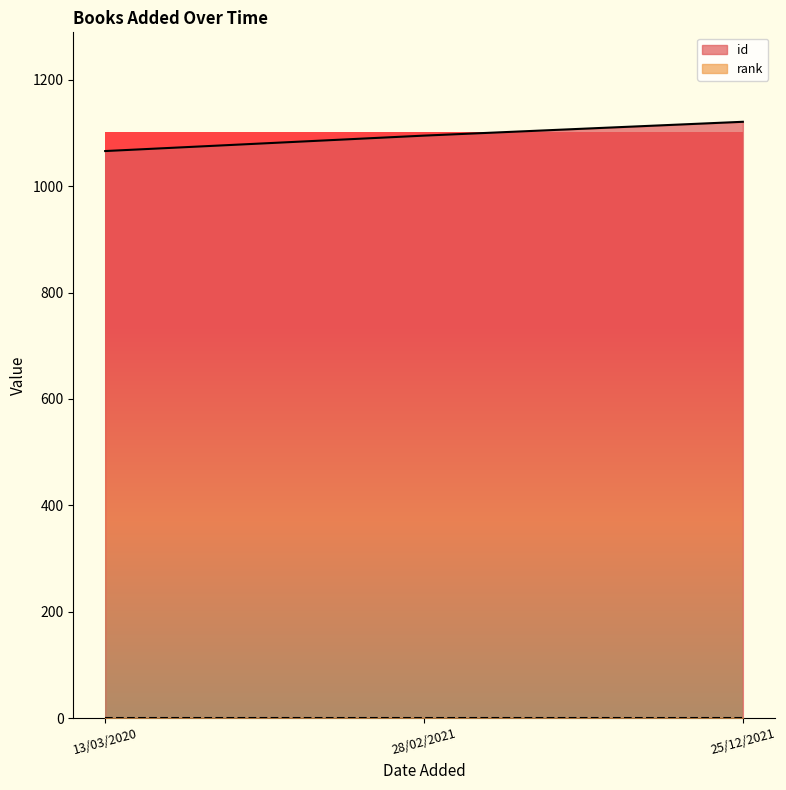

Reading left to right, list all the values displayed in this chart.

1066	1095	1121